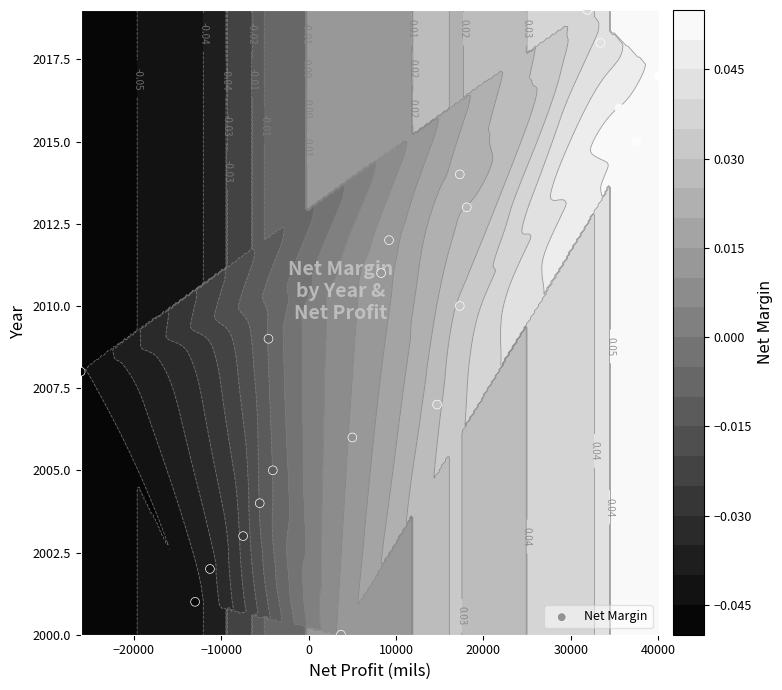

The value at 13 is 1380. True or false?

False